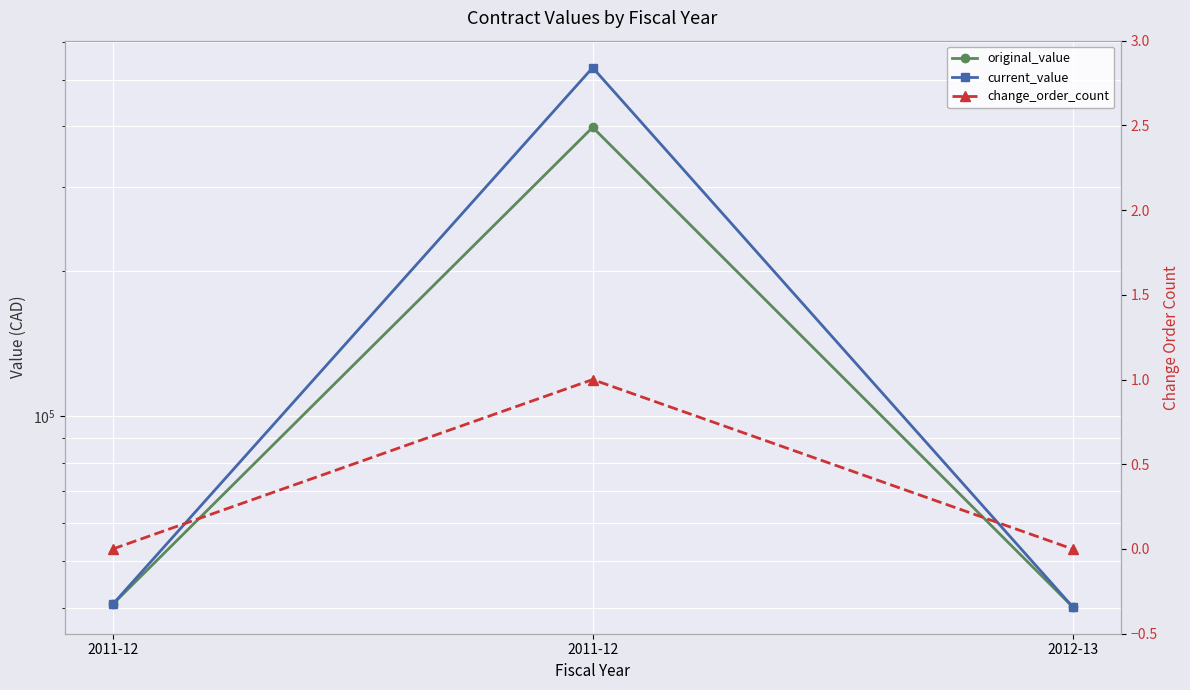

Between 2011-12 and 2011-12, which series saw the biggest shift?

current_value